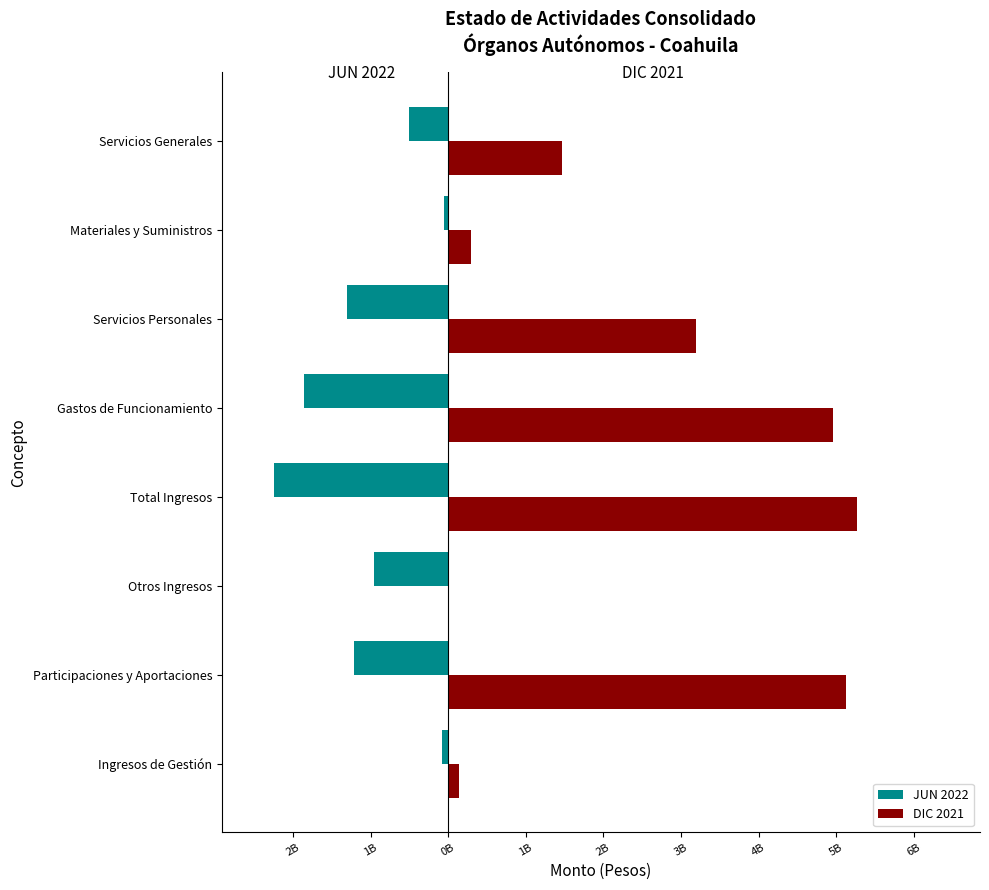

What is the sum of all JUN 2022 values?

-8.2